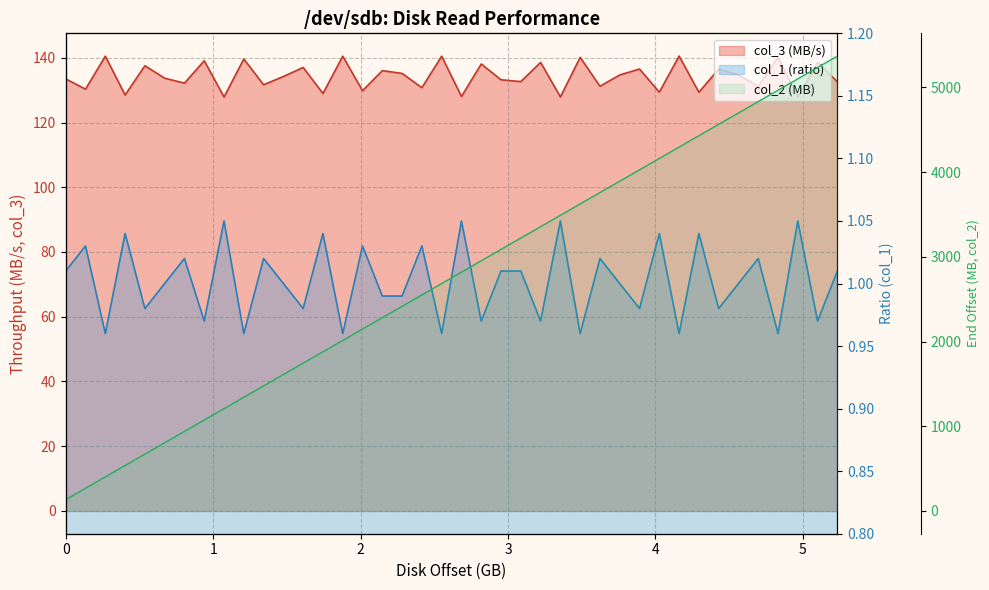

What are all the series names shown in the legend?

col_1, col_3, col_2